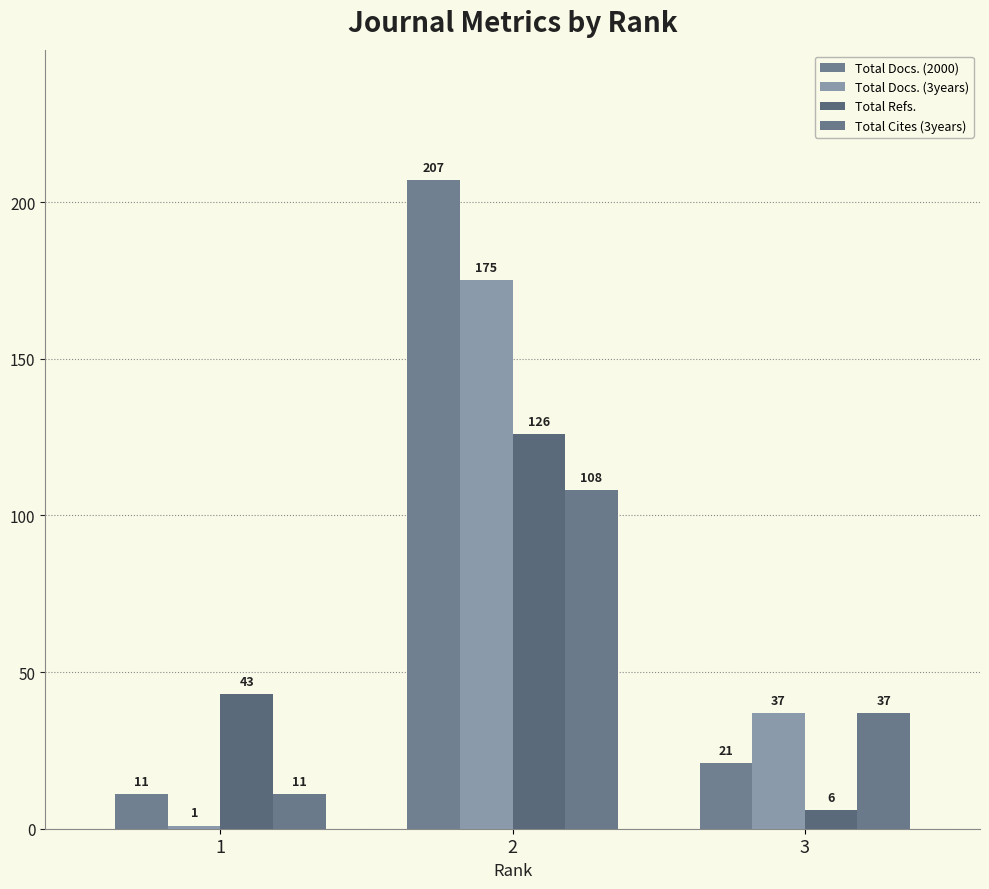

How many categories are shown in the chart?

3